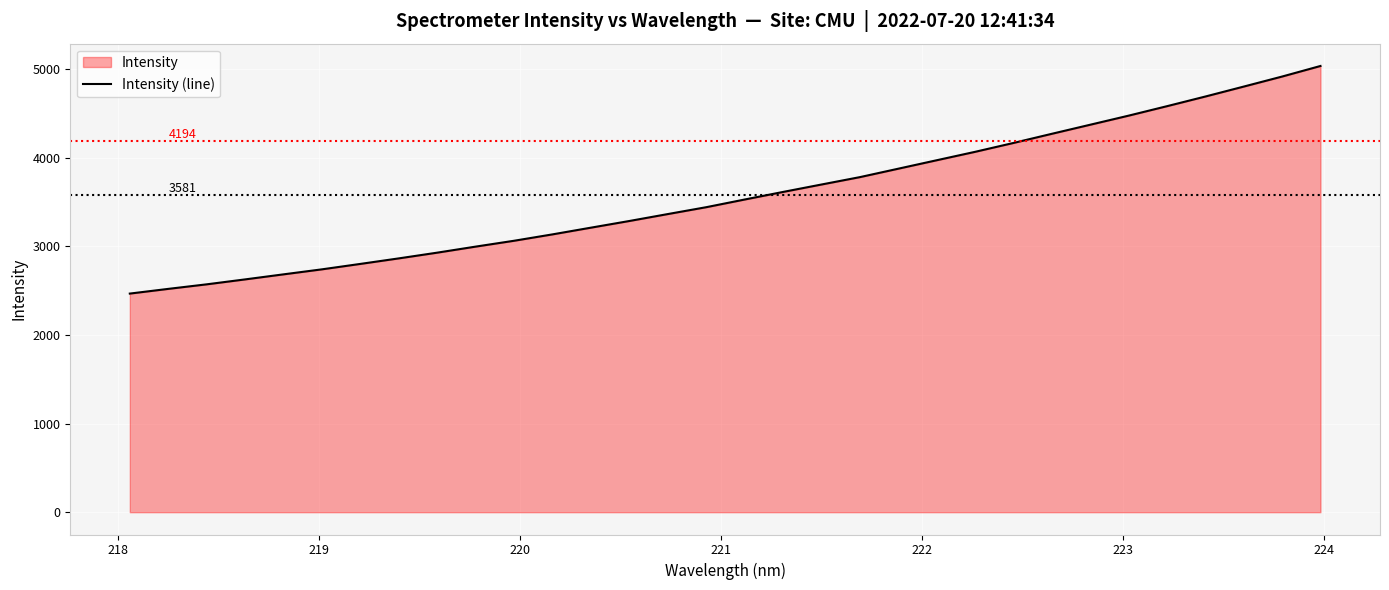

What is the smallest value displayed?

2467.4